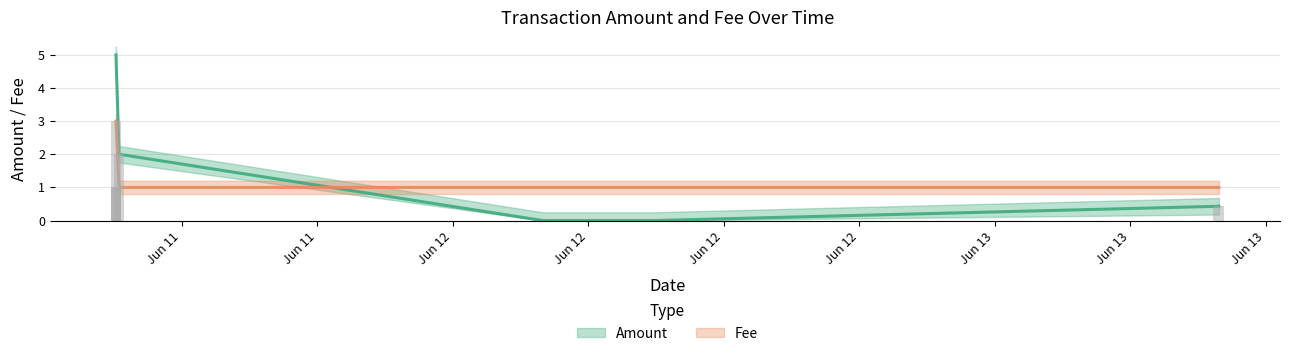

How many groups of bars are there?

7